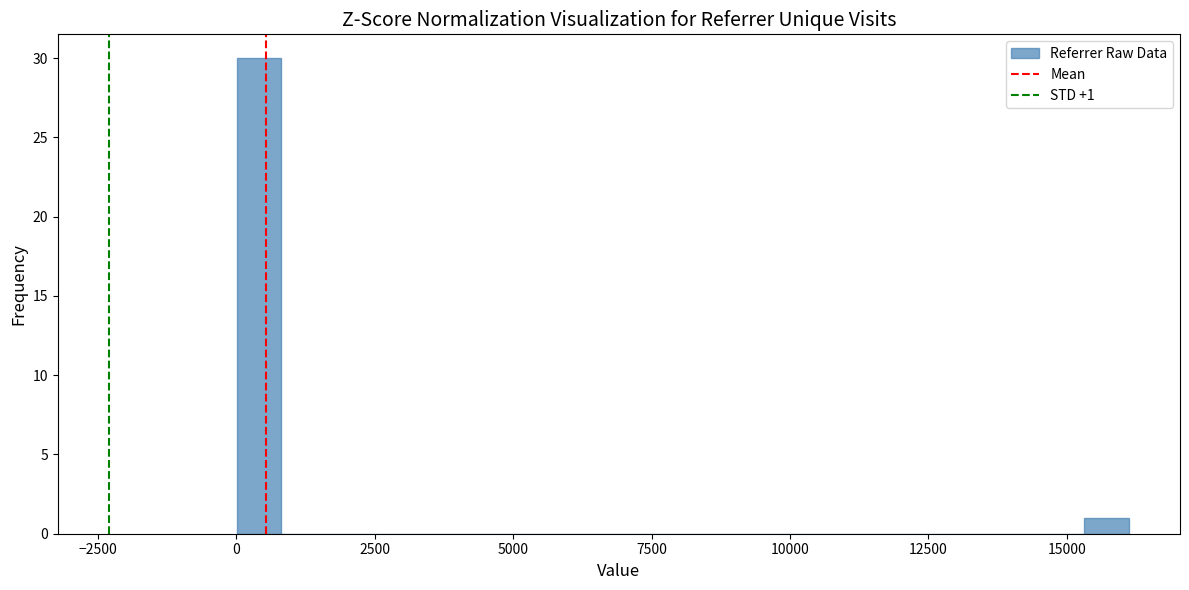

Around what value on the x-axis is the tallest bar? Give the approximate position of its centre, as read against the axis.

500